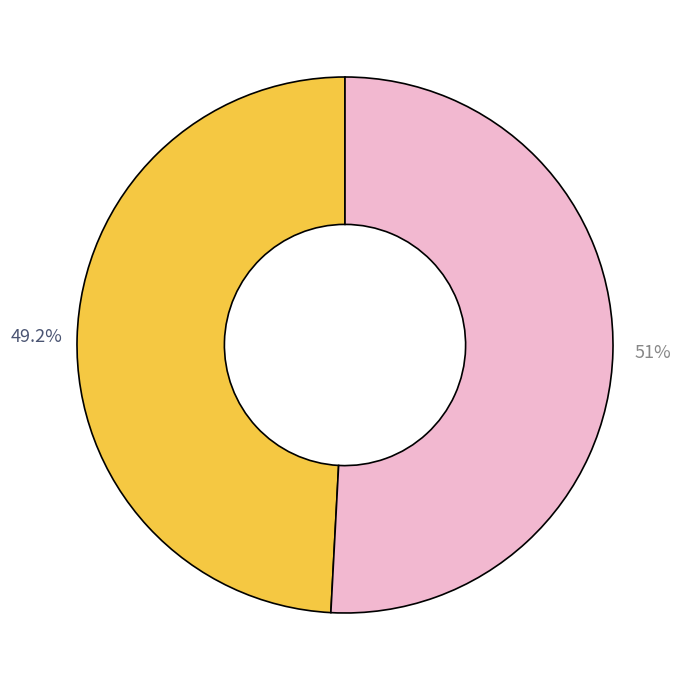

How many segments does this pie chart have?

2